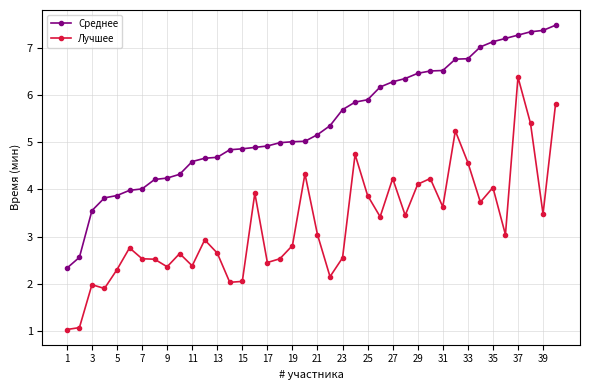

True or false: Среднее and Лучшее cross at least once.

False